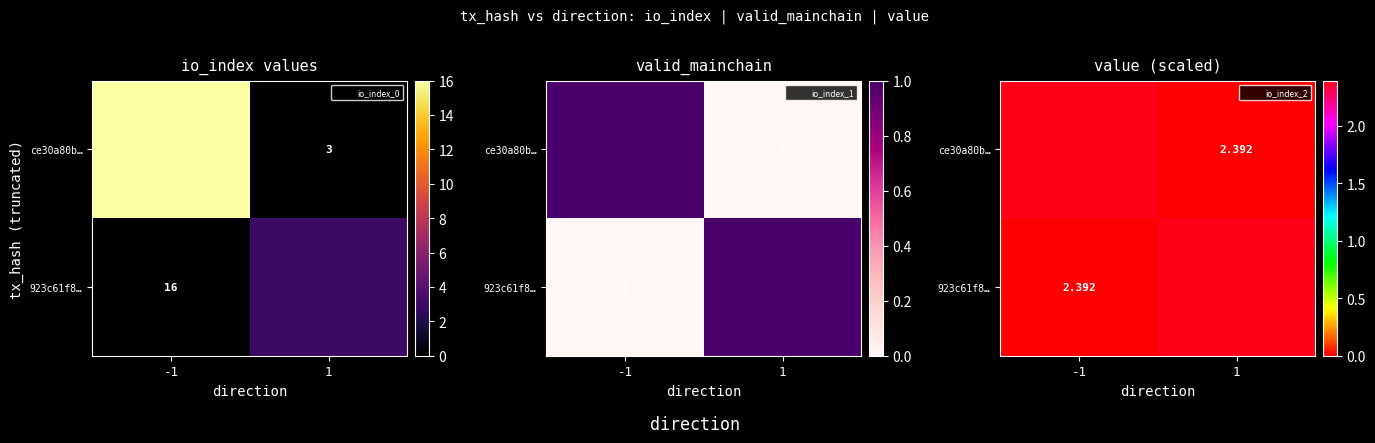

List the labels in order of ce30a80b… value, largest first.

-1, 1